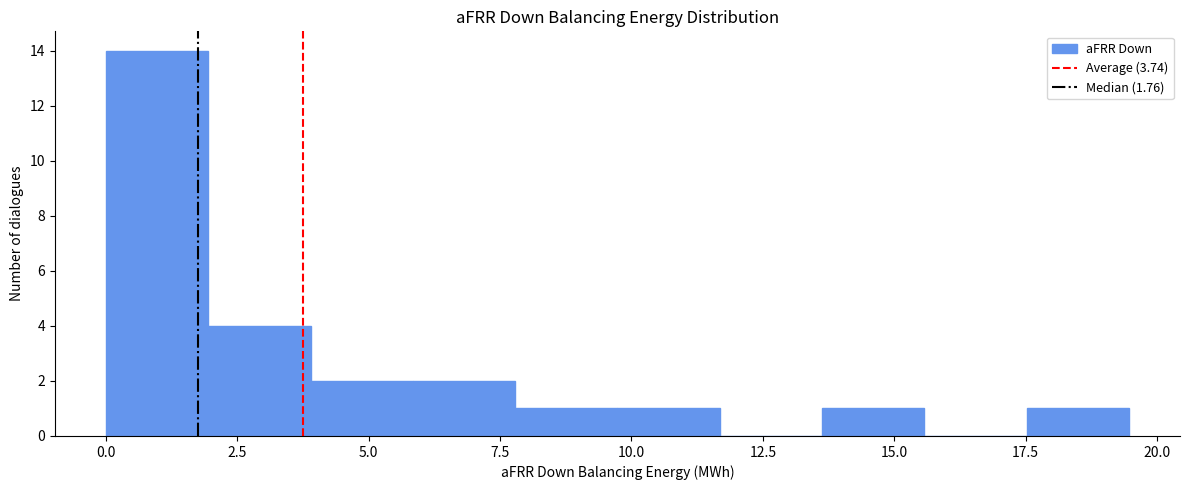

Read against the x-axis, roughly where is the centre of the tallest bar?

1.0